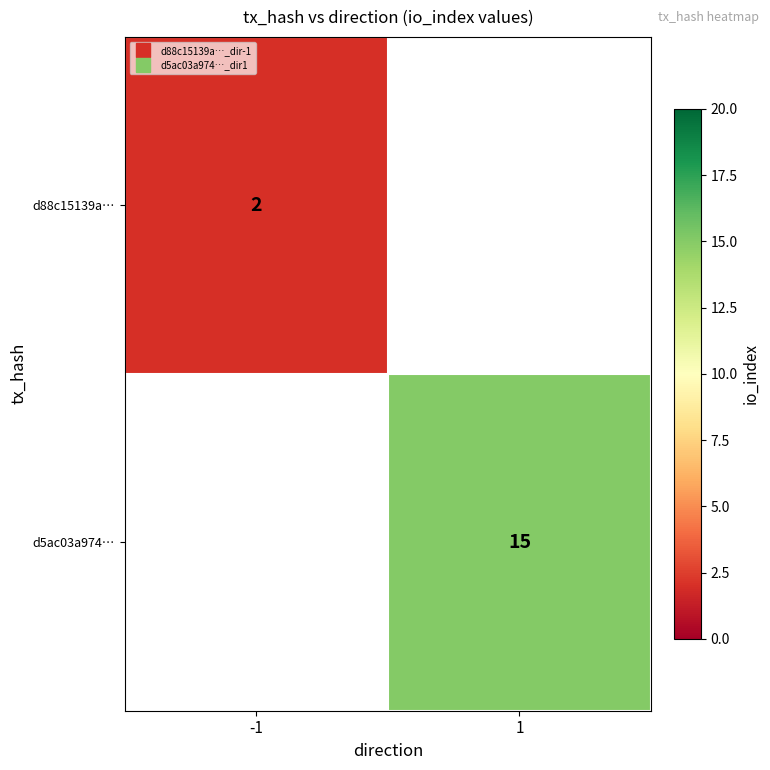

List the series in order of their overall mean, highest first.

d88c15139a…, d5ac03a974…